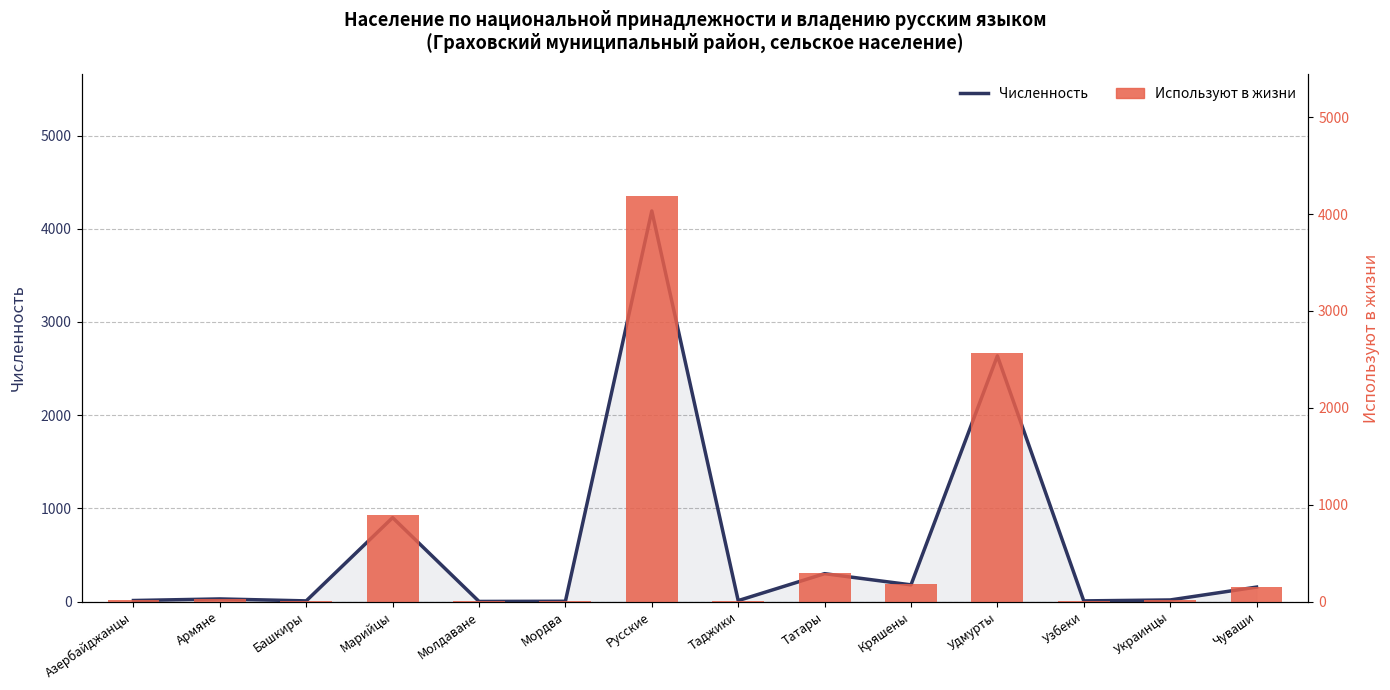

Reading left to right, extract all data points from this chart.

Численность: 12	29	8	901	2	4	4191	11	300	180	2636	8	18	156
Используют в жизни: 12	29	7	890	2	4	4187	11	299	179	2565	8	18	156